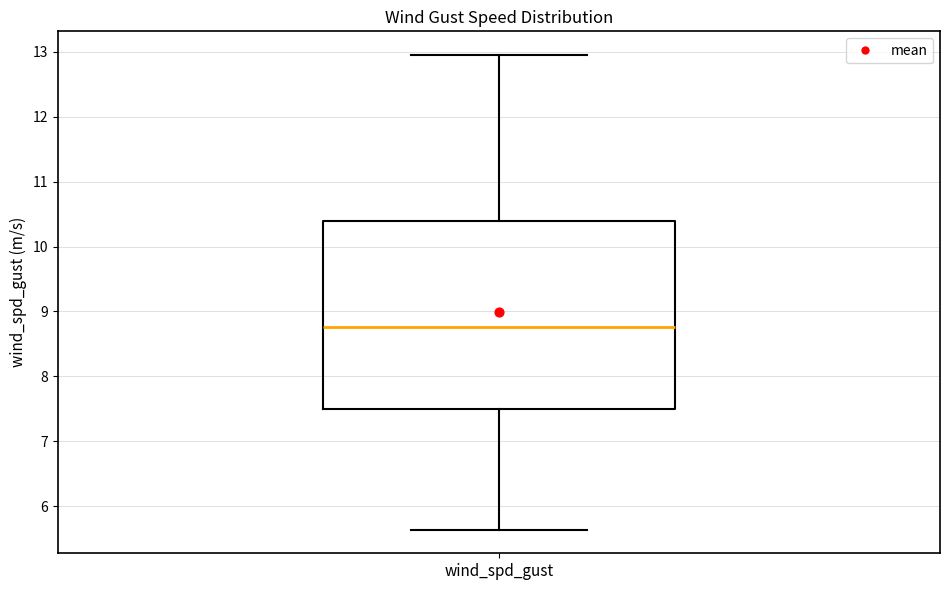

Transcribe this box plot: give where the median line is, the range the box spans, and where the two whiskers end, as read against the y-axis. The values are not printed on the chart, so give them approximately, as read against the axis.

median 8.8, box 7.5 to 10.4, whiskers 5.6 to 13.0